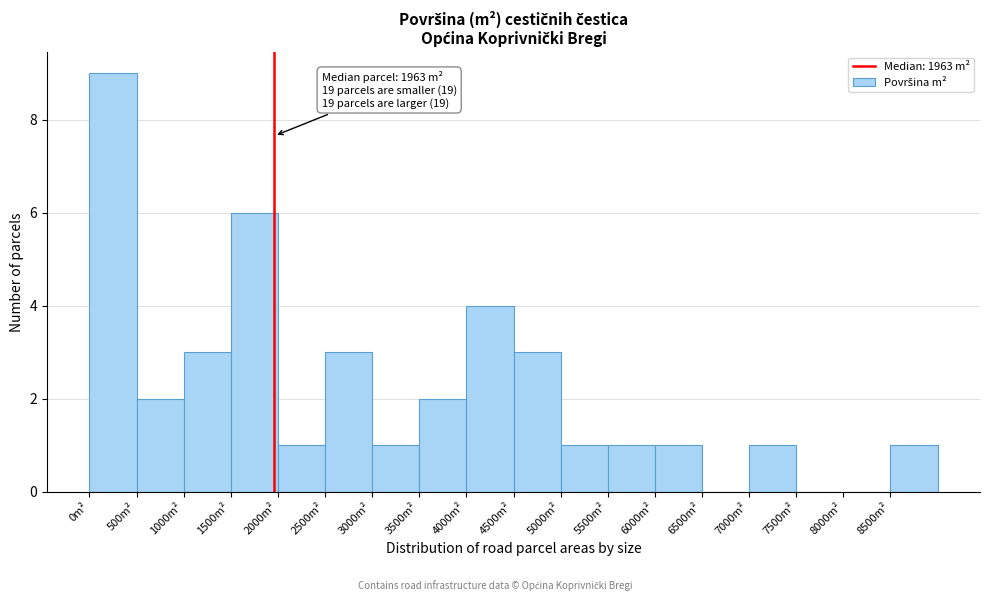

Which range on the x-axis has the tallest bar?

0 to 500